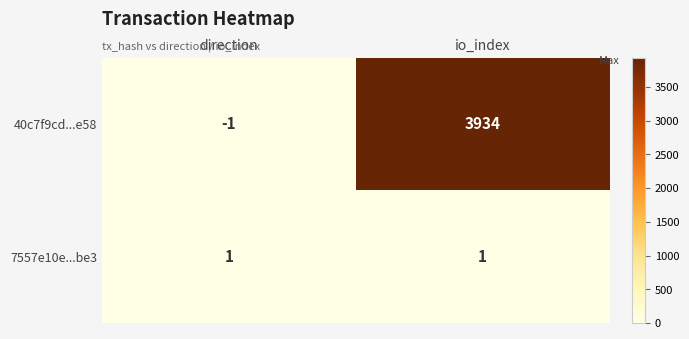

How many categories are shown in the chart?

2